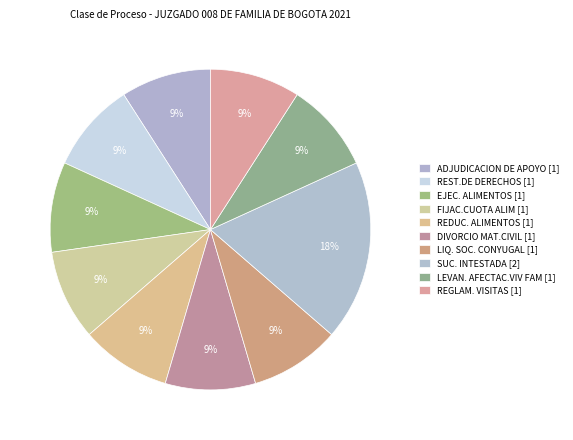

To the nearest percent, what is the combined percentage of REGLAM. VISITAS and REST.DE DERECHOS?

18%